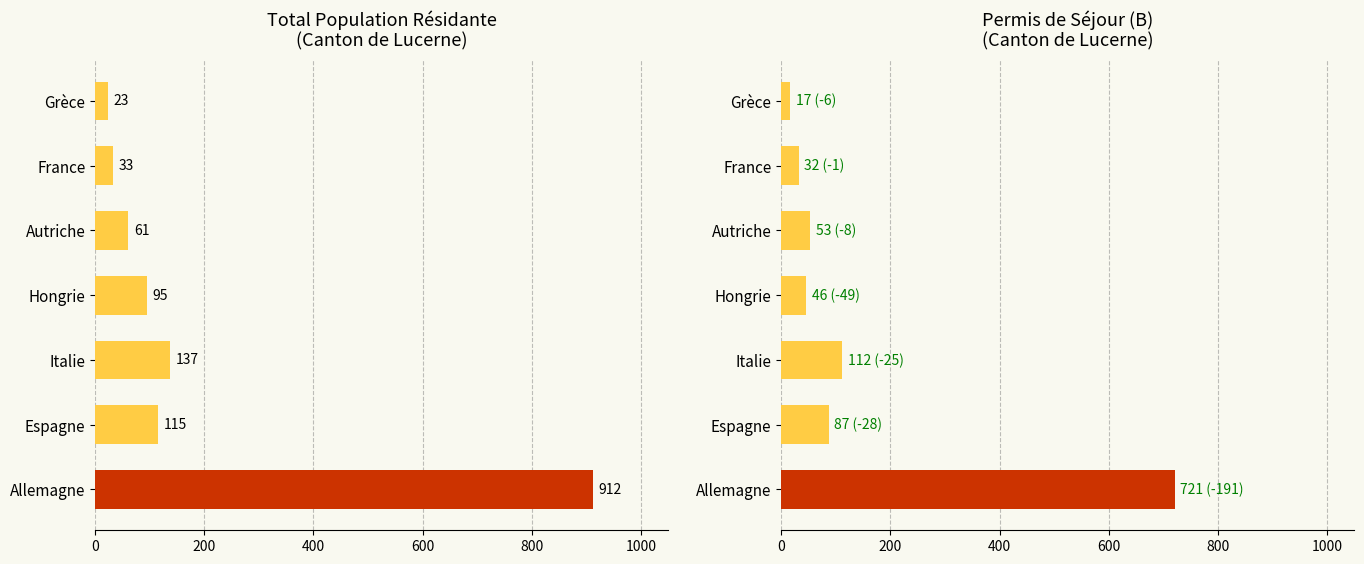

How many data points in Total population résidante are above 95?

3